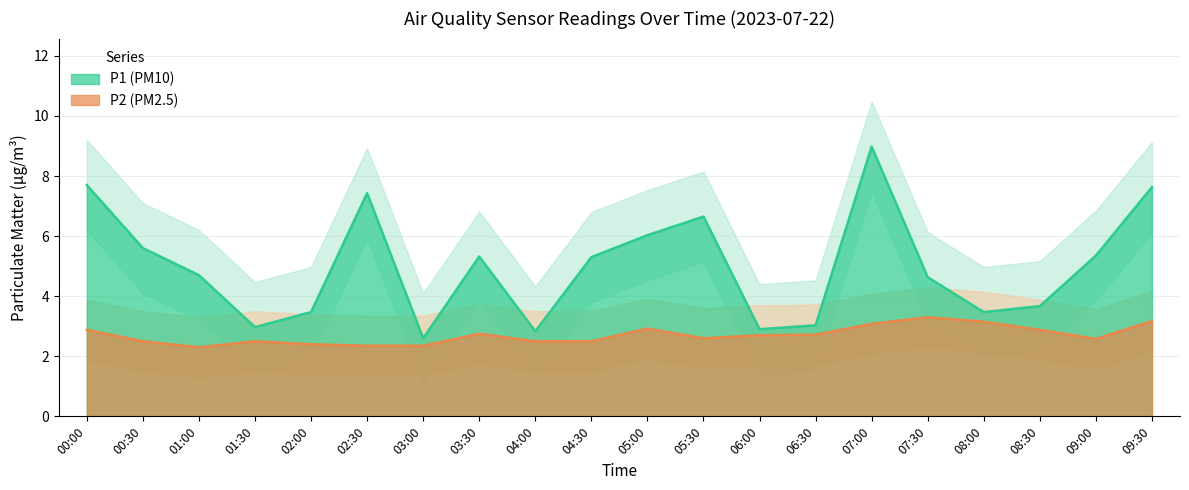

Rank the series by their maximum value, from lowest to highest.

P2, P1